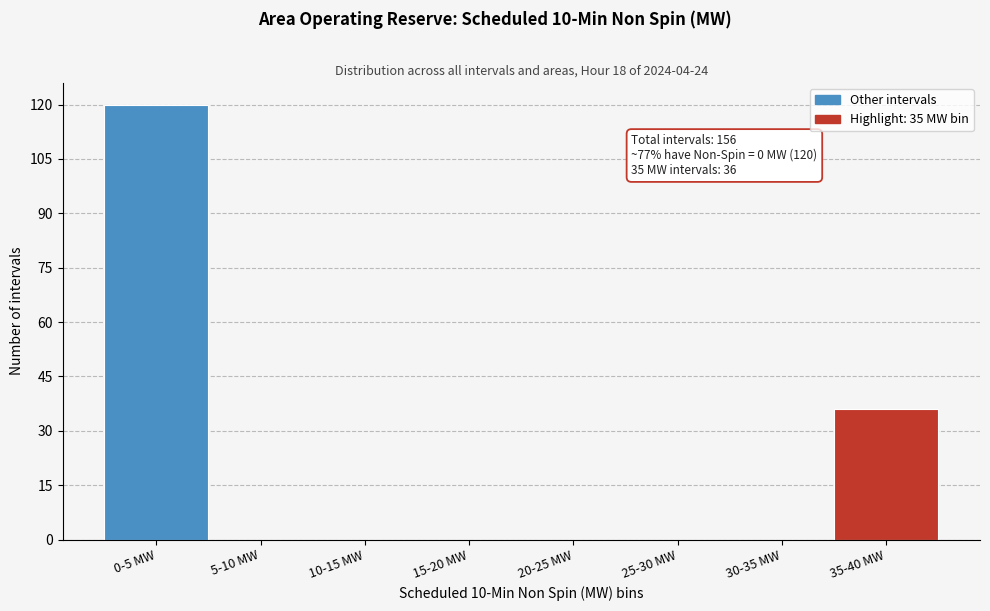

Reading right to left, what are all the values shown in this chart?

35-40 MW=36	30-35 MW=0	25-30 MW=0	20-25 MW=0	15-20 MW=0	10-15 MW=0	5-10 MW=0	0-5 MW=120